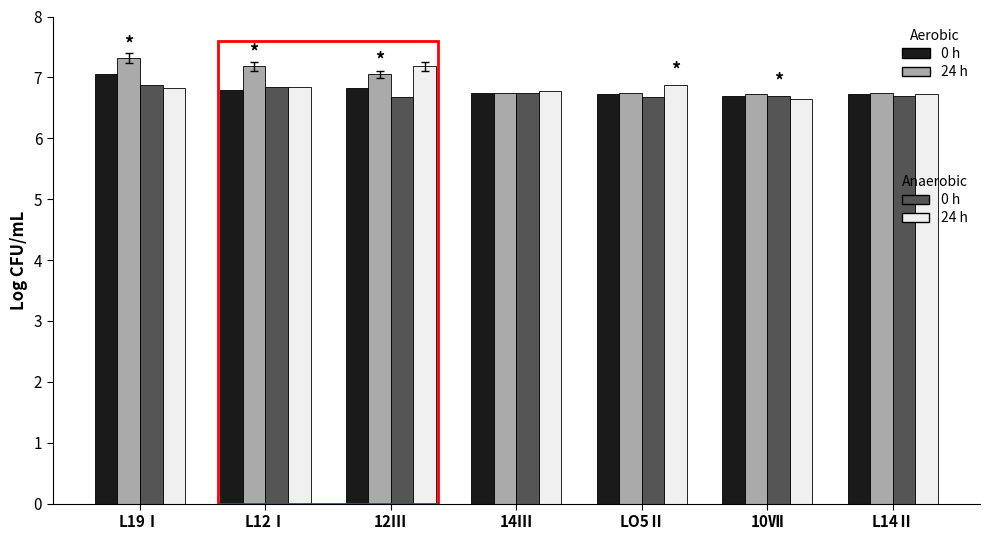

What is the total value across all series at 12Ⅲ?

27.7